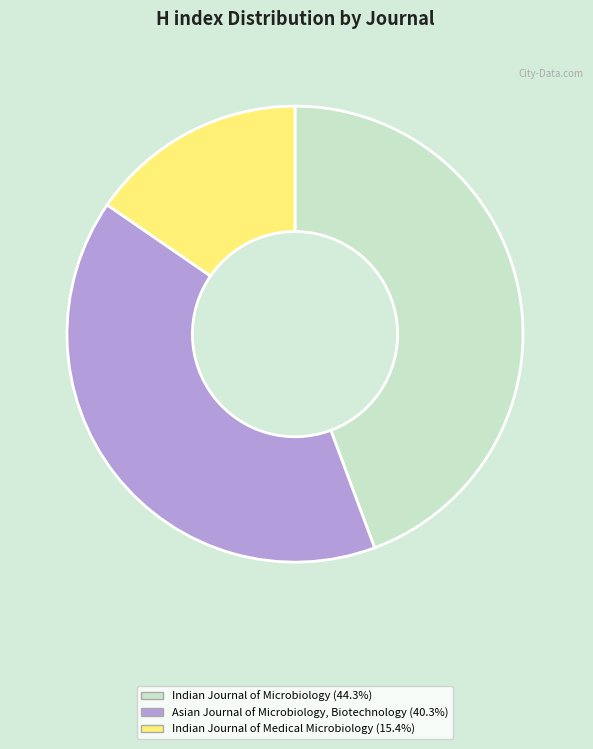

The Indian Journal of Medical Microbiology slice represents 15% of the pie. True or false?

True